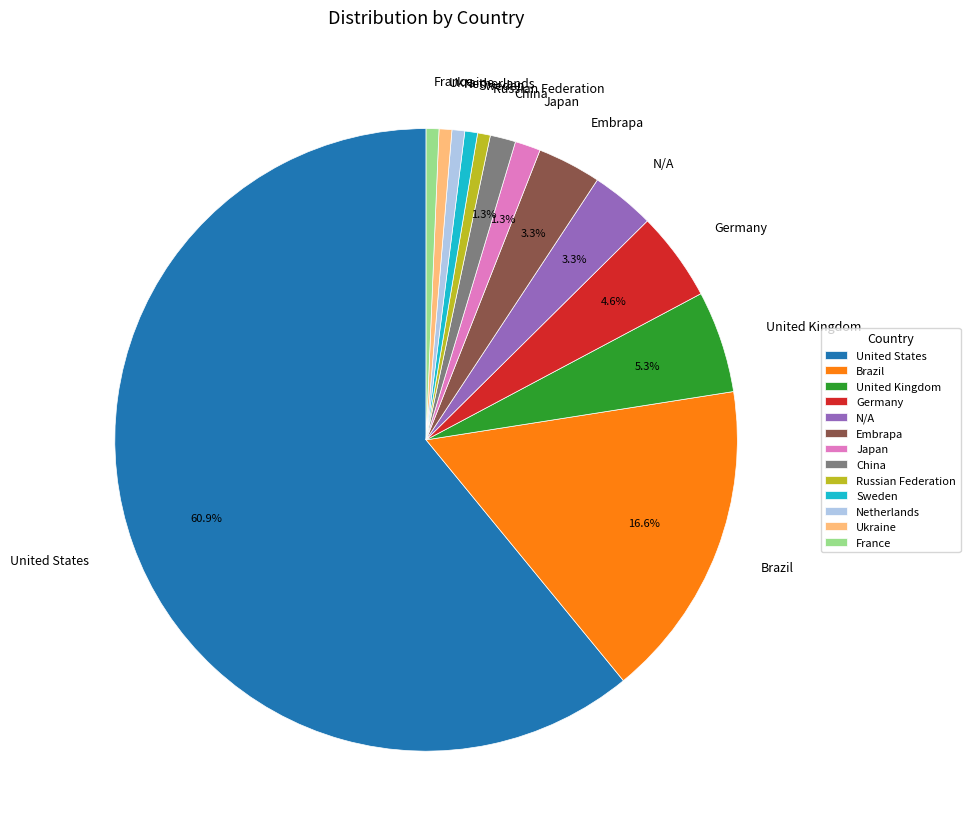

What is the ratio of the value at Germany to the value at United Kingdom?

0.9